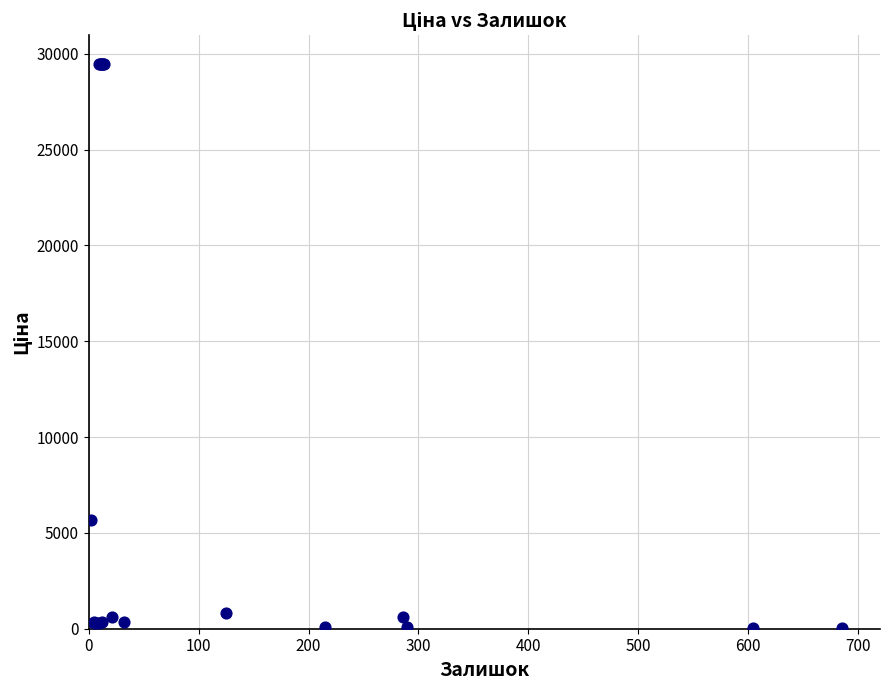

What Y value in the scatter plot is closest to 14774?

5673.8